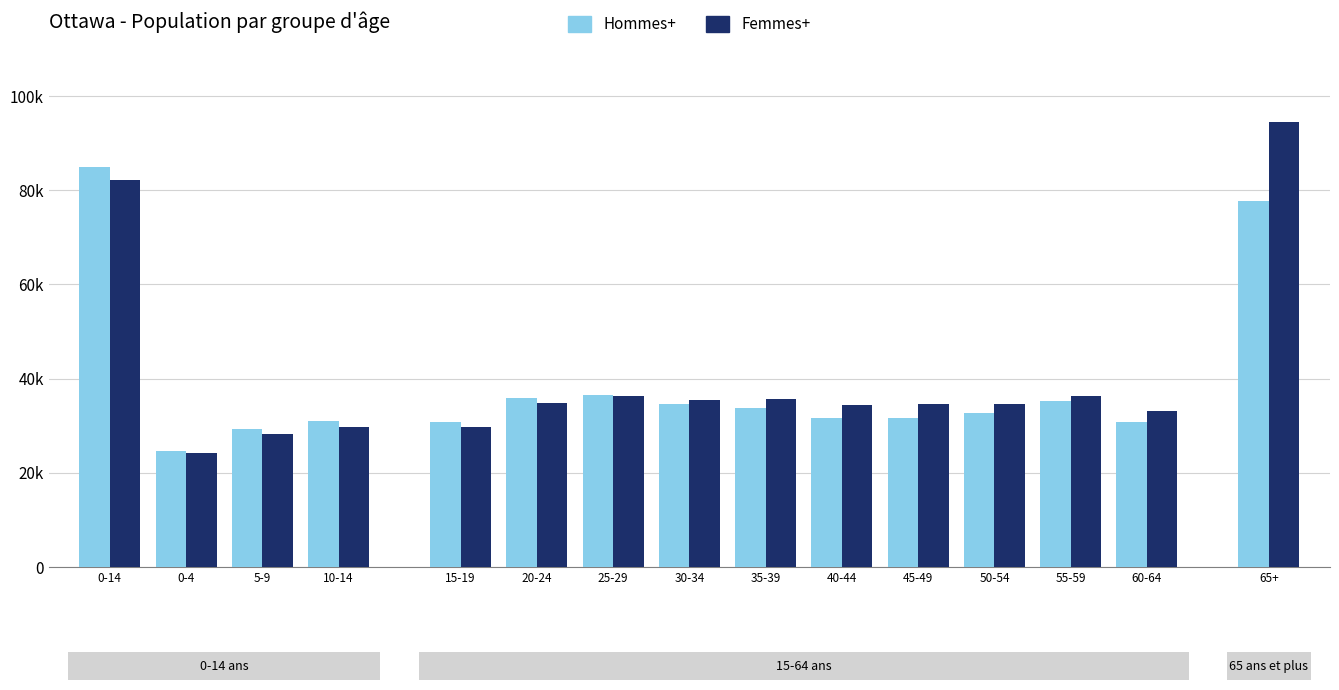

What is the maximum value for Femmes+?

94455